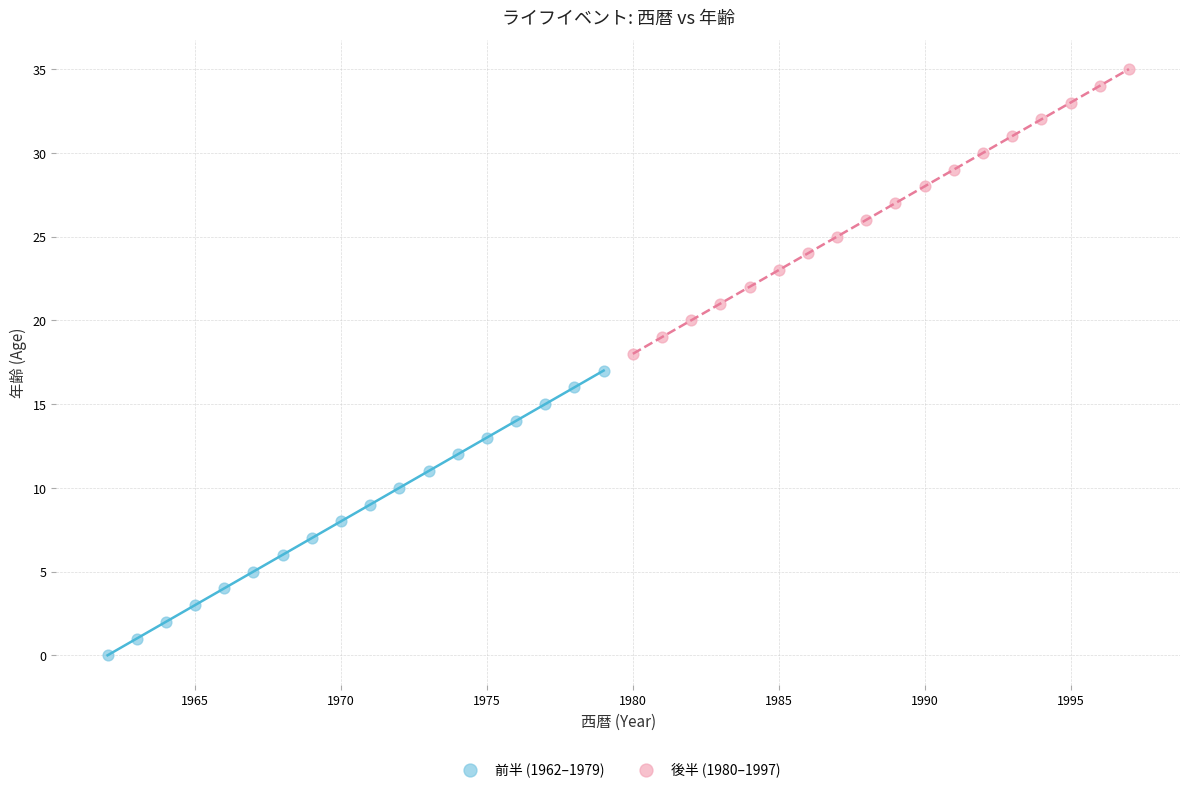

Which series reaches the maximum Y coordinate?

後半 (1980–1997)